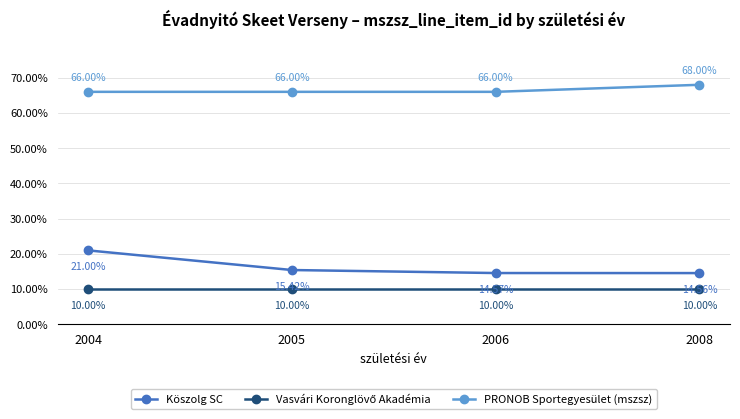

What is the value of the PRONOB Sportegyesület (mszsz) point at the 4th from the left?

68.0